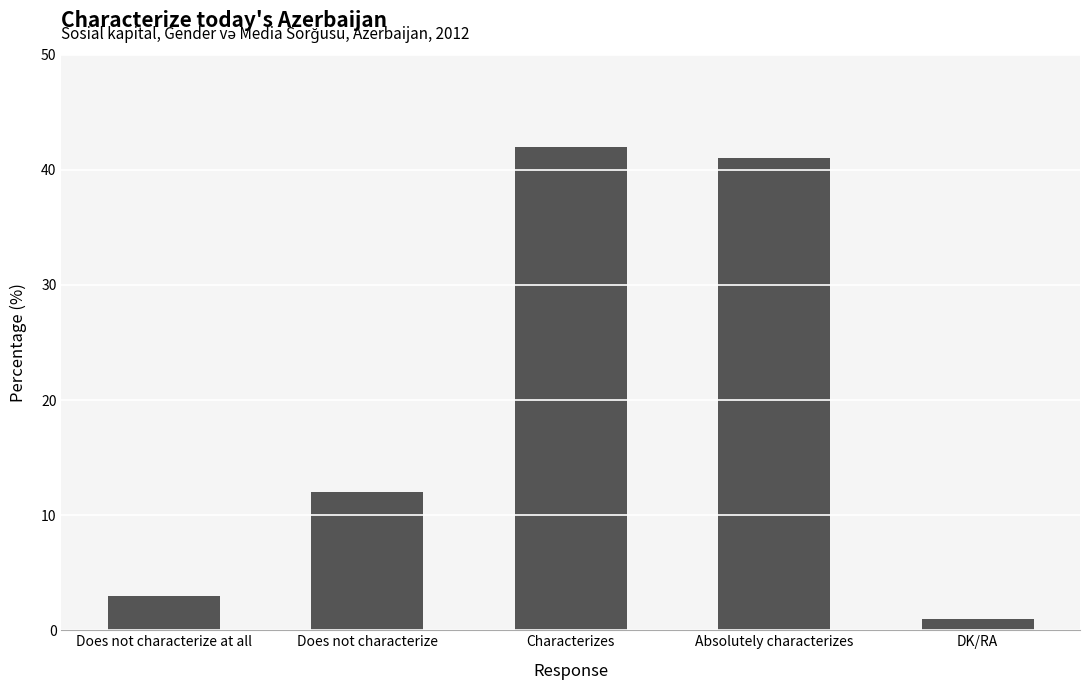

Reading left to right, list all the values displayed in this chart.

3	12	42	41	1